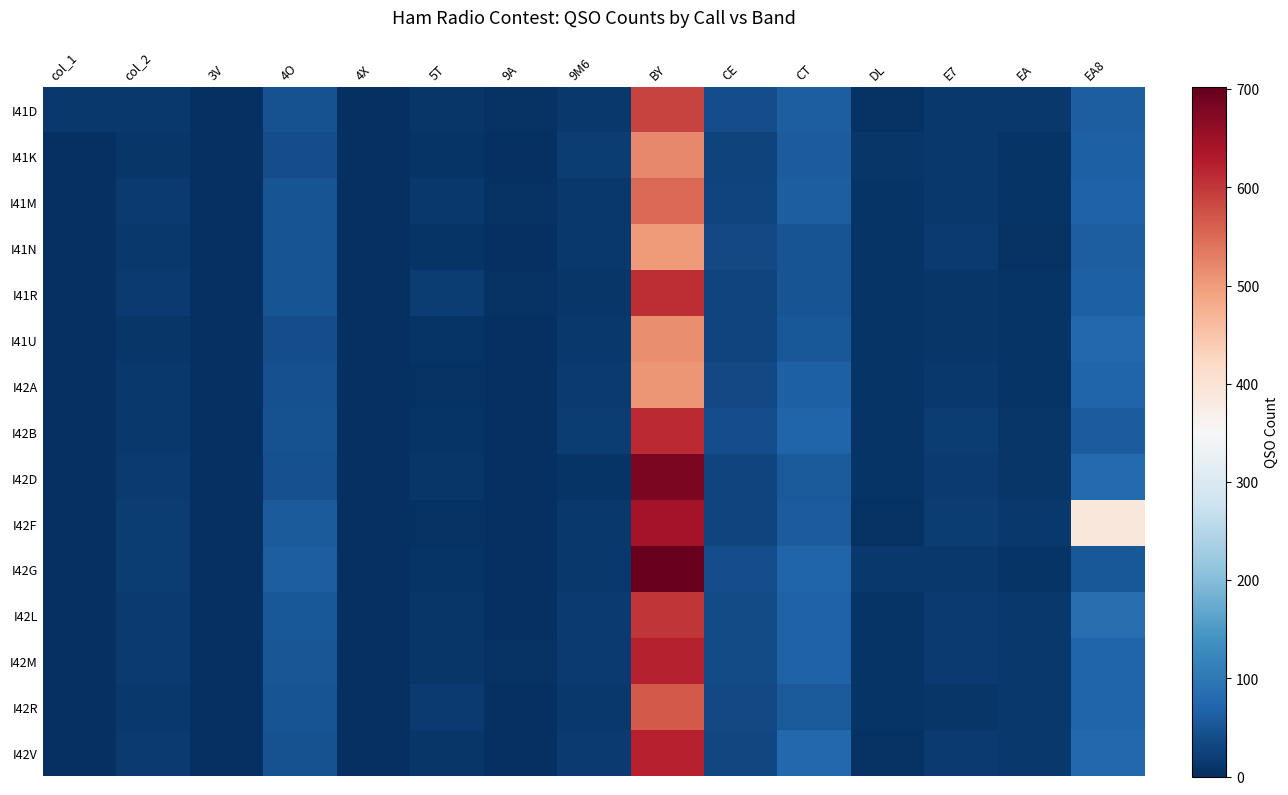

Reading left to right, list all the values displayed in this chart.

I41D: col_1=13	col_2=11	3V=0	4O=46	4X=0	5T=9	9A=3	9M6=13	BY=587	CE=41	CT=63	DL=5	E7=12	EA=11	EA8=62
I41K: col_1=0	col_2=10	3V=0	4O=39	4X=0	5T=7	9A=2	9M6=17	BY=521	CE=27	CT=60	DL=9	E7=13	EA=7	EA8=65
I41M: col_1=2	col_2=16	3V=0	4O=49	4X=0	5T=12	9A=3	9M6=13	BY=551	CE=30	CT=63	DL=7	E7=12	EA=7	EA8=67
I41N: col_1=0	col_2=11	3V=0	4O=48	4X=0	5T=8	9A=2	9M6=13	BY=501	CE=33	CT=47	DL=7	E7=16	EA=4	EA8=62
I41R: col_1=1	col_2=14	3V=0	4O=48	4X=0	5T=17	9A=3	9M6=9	BY=609	CE=30	CT=49	DL=7	E7=9	EA=7	EA8=64
I41U: col_1=0	col_2=10	3V=0	4O=39	4X=0	5T=6	9A=2	9M6=11	BY=514	CE=28	CT=54	DL=6	E7=10	EA=7	EA8=76
I42A: col_1=0	col_2=13	3V=0	4O=42	4X=0	5T=5	9A=1	9M6=16	BY=507	CE=35	CT=65	DL=6	E7=12	EA=7	EA8=70
I42B: col_1=1	col_2=12	3V=0	4O=46	4X=0	5T=8	9A=2	9M6=18	BY=612	CE=41	CT=69	DL=8	E7=19	EA=10	EA8=59
I42D: col_1=0	col_2=16	3V=0	4O=43	4X=0	5T=9	9A=1	9M6=7	BY=681	CE=30	CT=55	DL=6	E7=14	EA=10	EA8=79
I42F: col_1=0	col_2=19	3V=0	4O=56	4X=0	5T=4	9A=0	9M6=13	BY=642	CE=29	CT=58	DL=5	E7=19	EA=11	EA8=392
I42G: col_1=1	col_2=19	3V=0	4O=62	4X=0	5T=7	9A=1	9M6=11	BY=702	CE=39	CT=69	DL=11	E7=12	EA=8	EA8=54
I42L: col_1=2	col_2=14	3V=0	4O=53	4X=0	5T=9	9A=1	9M6=15	BY=601	CE=38	CT=68	DL=8	E7=15	EA=11	EA8=86
I42M: col_1=2	col_2=16	3V=0	4O=51	4X=0	5T=10	9A=3	9M6=15	BY=620	CE=38	CT=67	DL=6	E7=16	EA=13	EA8=69
I42R: col_1=0	col_2=13	3V=0	4O=48	4X=0	5T=14	9A=2	9M6=13	BY=567	CE=33	CT=57	DL=7	E7=10	EA=12	EA8=71
I42V: col_1=1	col_2=16	3V=0	4O=44	4X=0	5T=10	9A=2	9M6=16	BY=625	CE=31	CT=76	DL=5	E7=14	EA=11	EA8=75